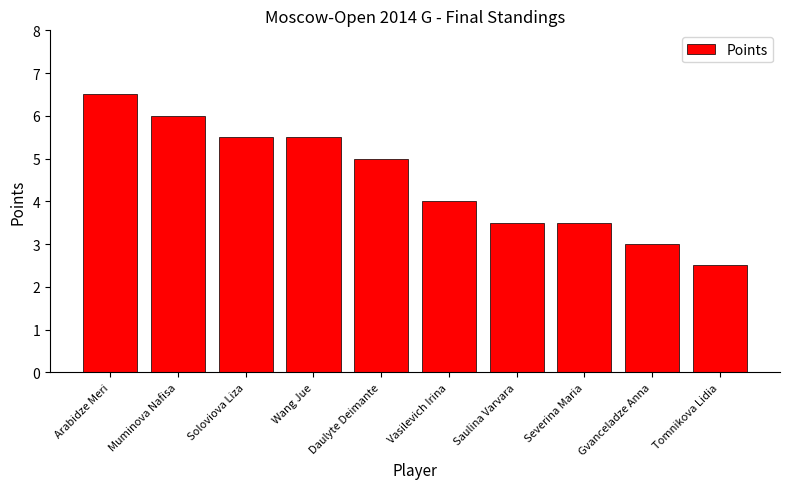

Does the chart contain any negative values?

No